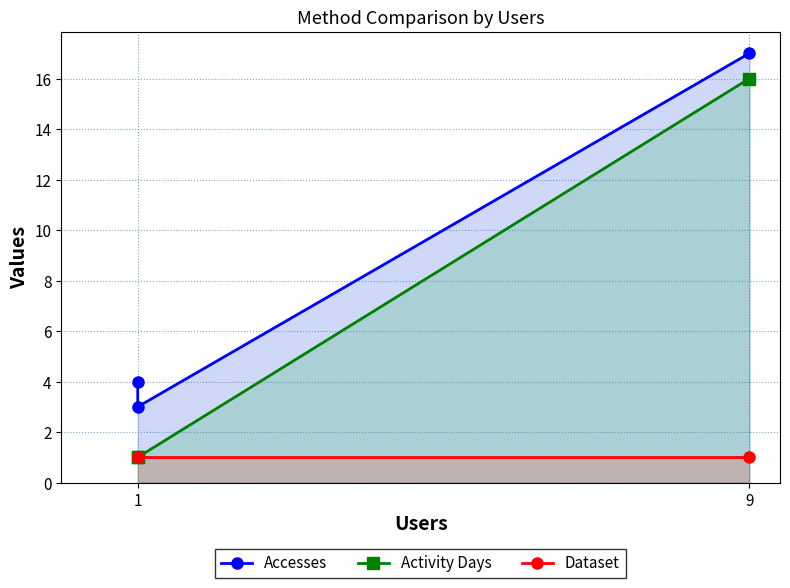

True or false: Activity Days has a value of 1 at 1.

True